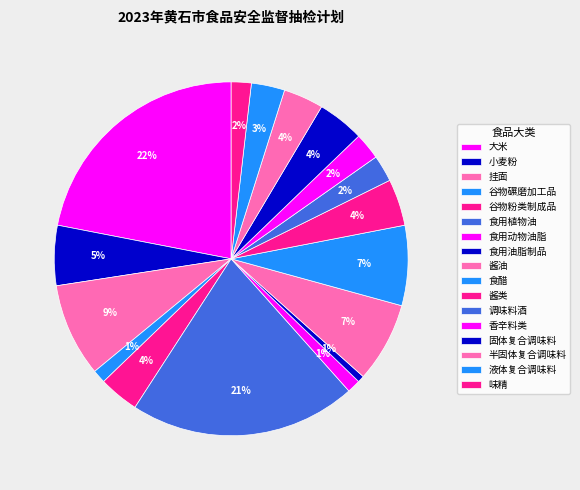

Does any single category account for the majority?

No